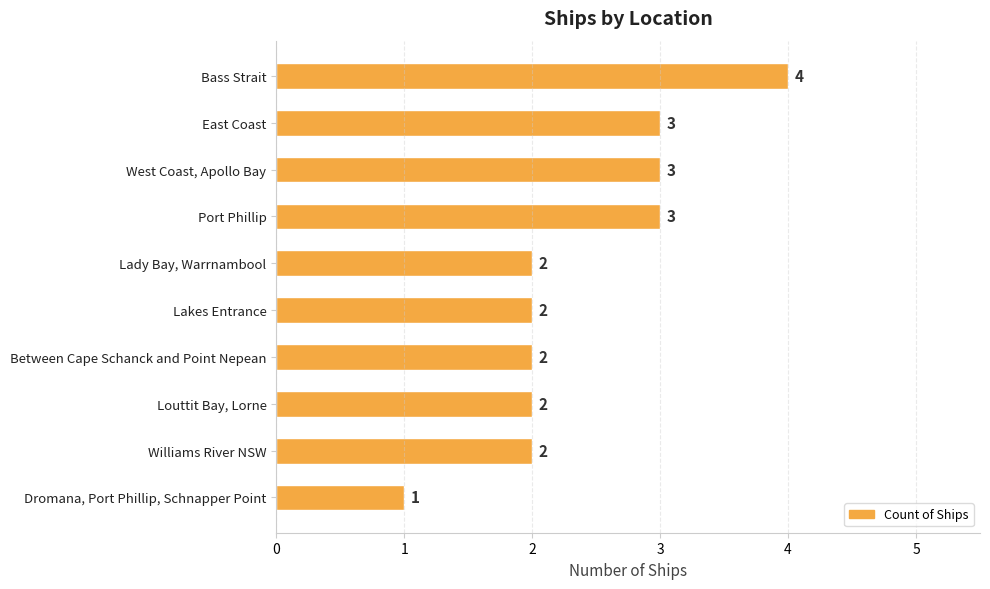

Count the values in the range 2 to 3.

8